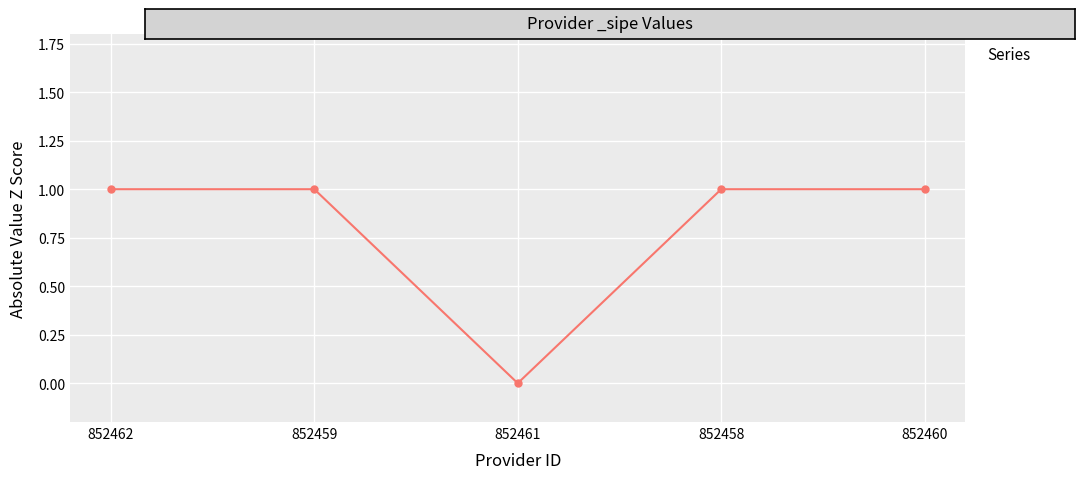

Where is the first local minimum?

852461